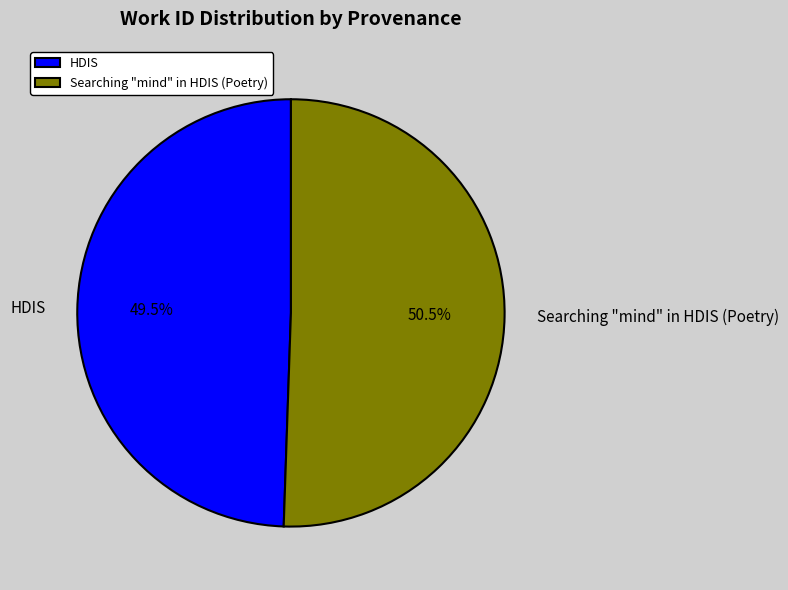

Rank the categories by value from highest to lowest.

Searching "mind" in HDIS (Poetry), HDIS